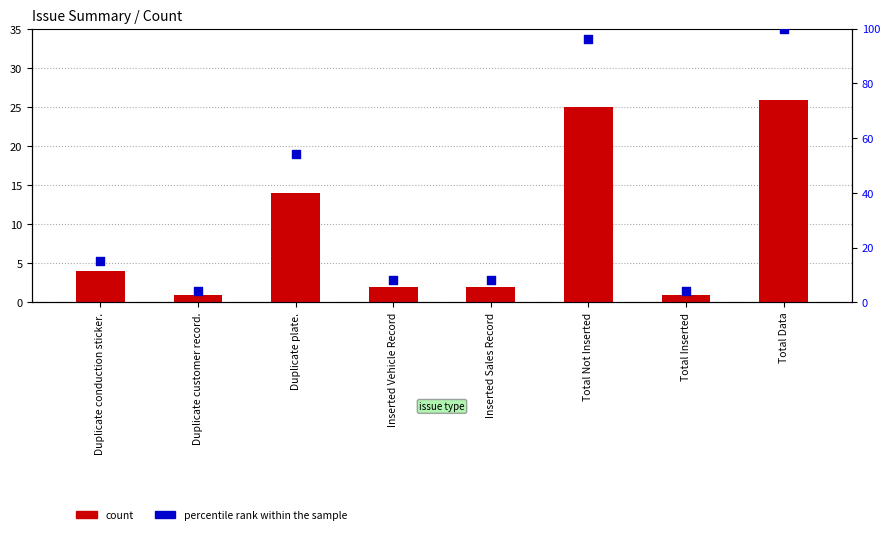

What is the total value across all series at Total Data?

126